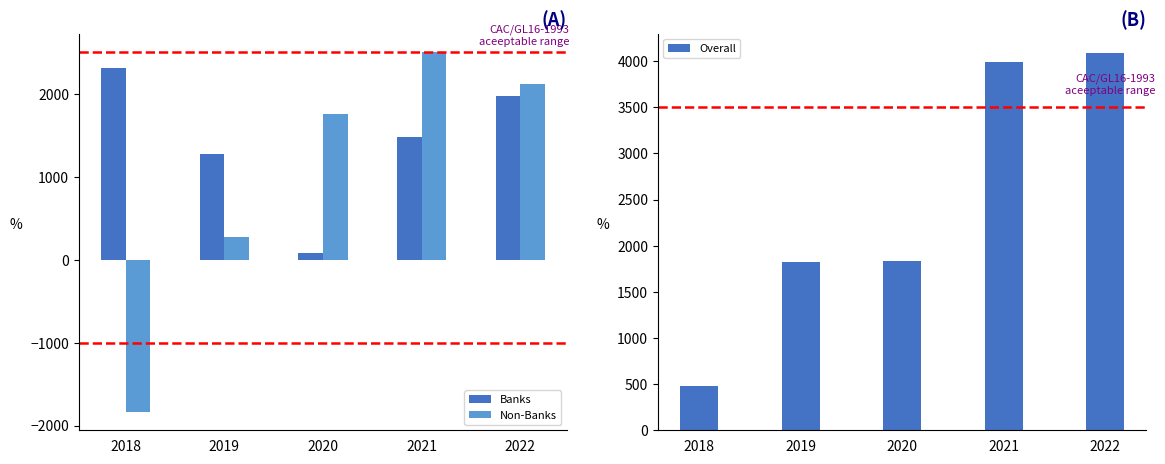

True or false: Non-Banks has a value of 2114.9 at 2022.

True